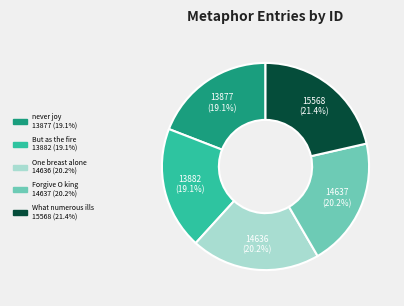

Does What numerous ills account for over 50% of the chart?

No